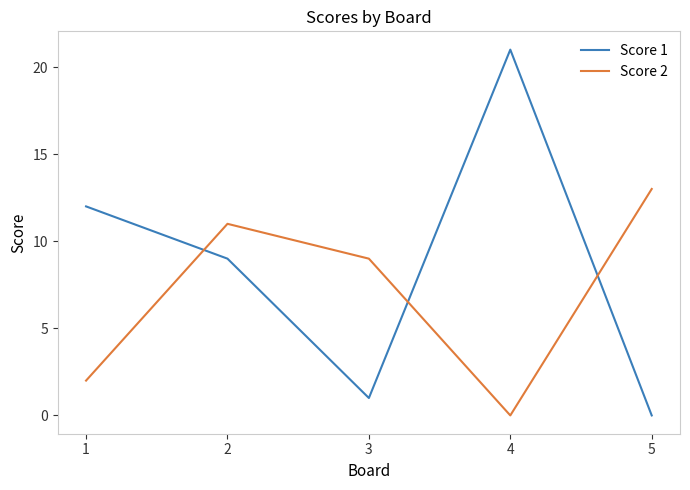

Which series has the widest spread of values?

Score 1